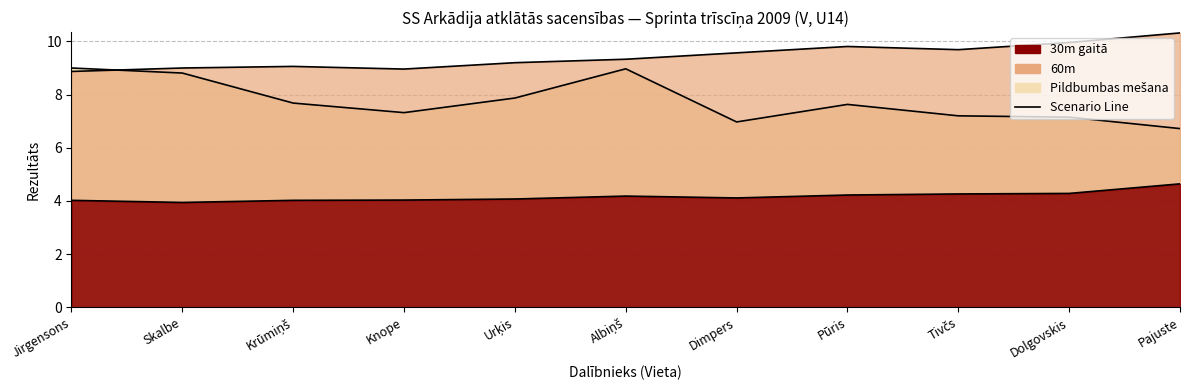

Which series has the largest total across all categories?

60m